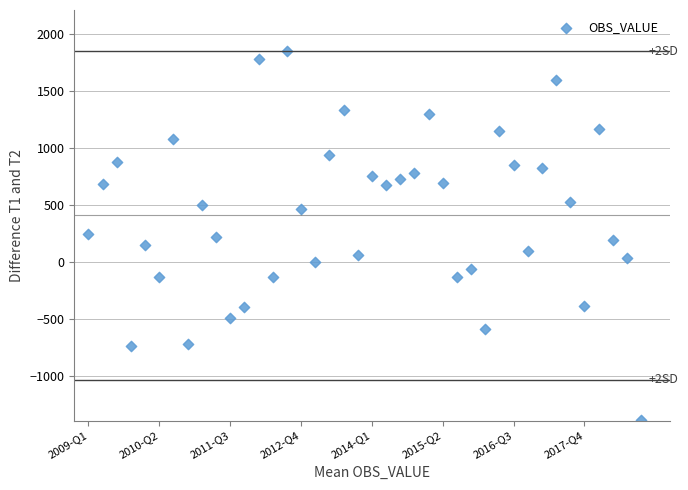

What is the range of X values (max minus min)?

39